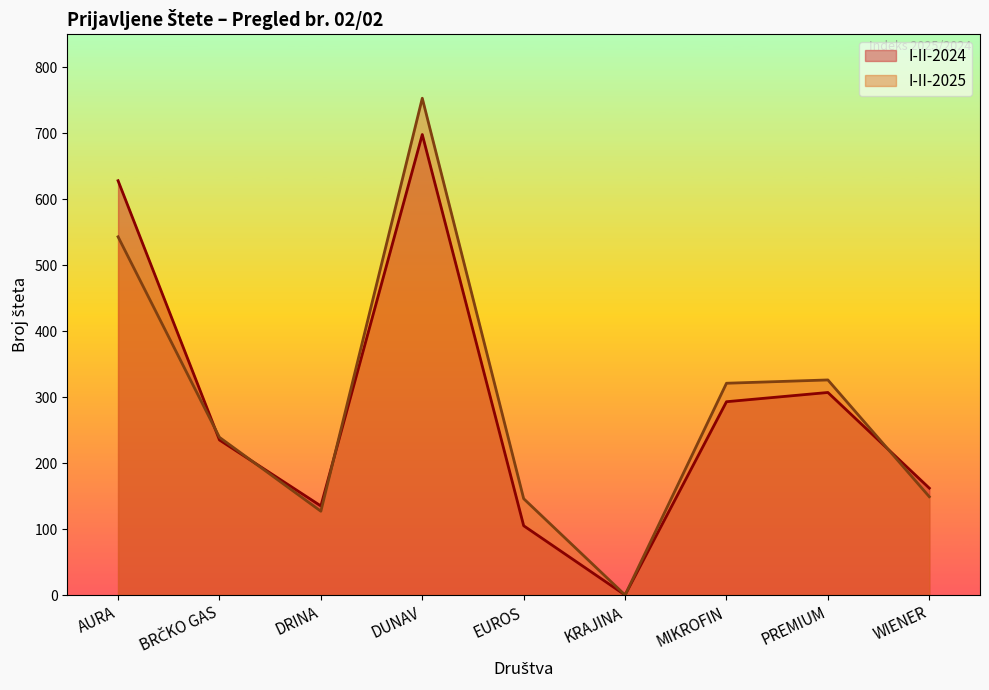

How many intersections are there between I-II-2024 and I-II-2025?

4